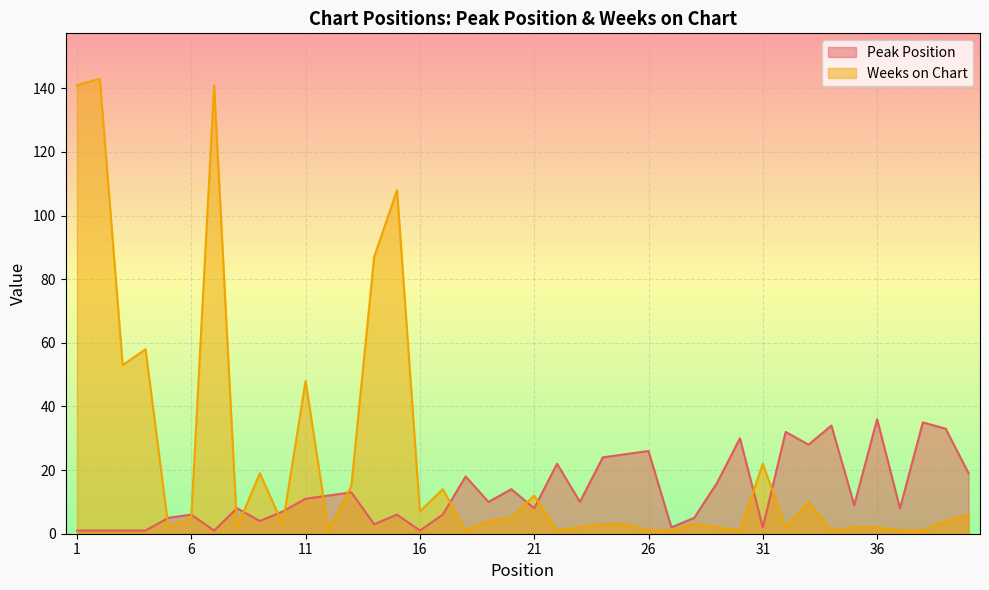

How many data points in Weeks on Chart are less than 4?

20